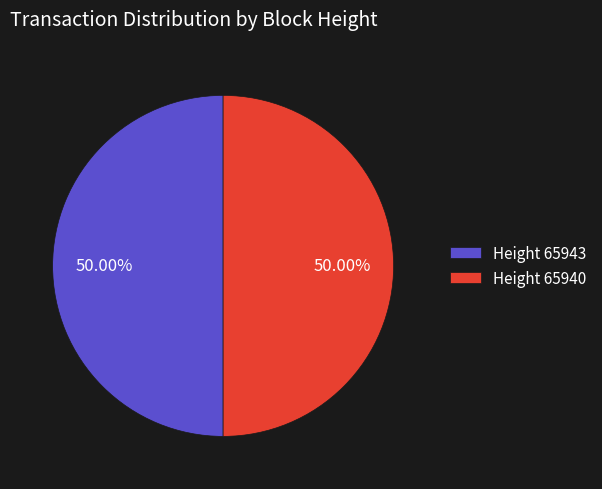

Combined, do Height 65943 and Height 65940 account for over 50%?

Yes